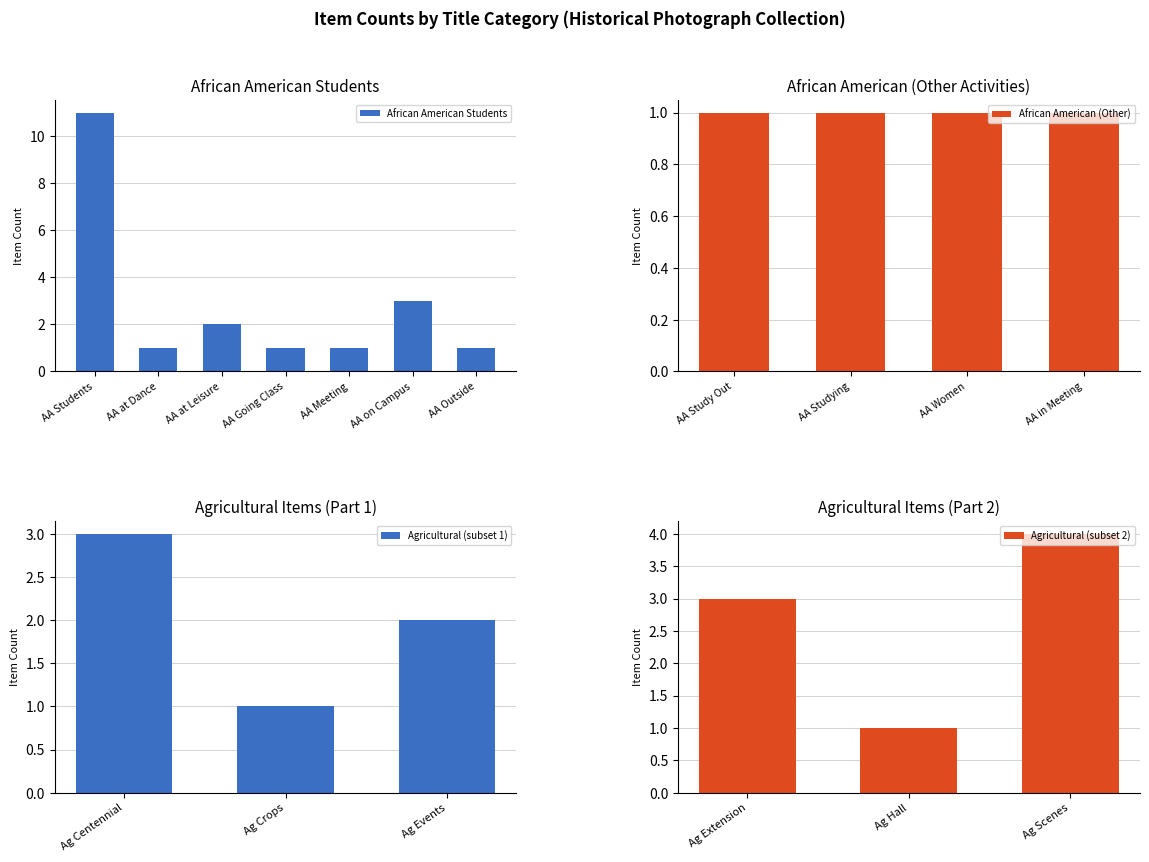

At which category does the chart reach its minimum across all series?

African American Students at a Dance